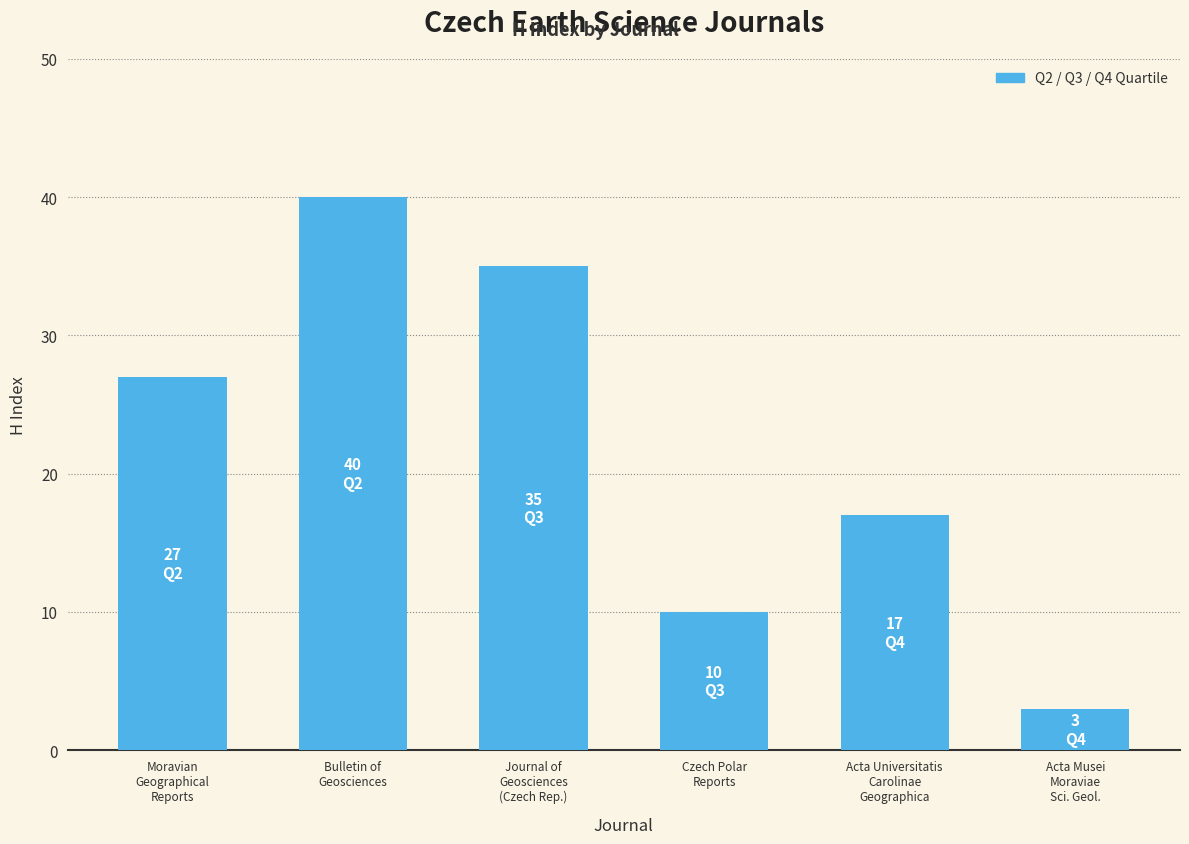

How many series are shown in this chart?

1